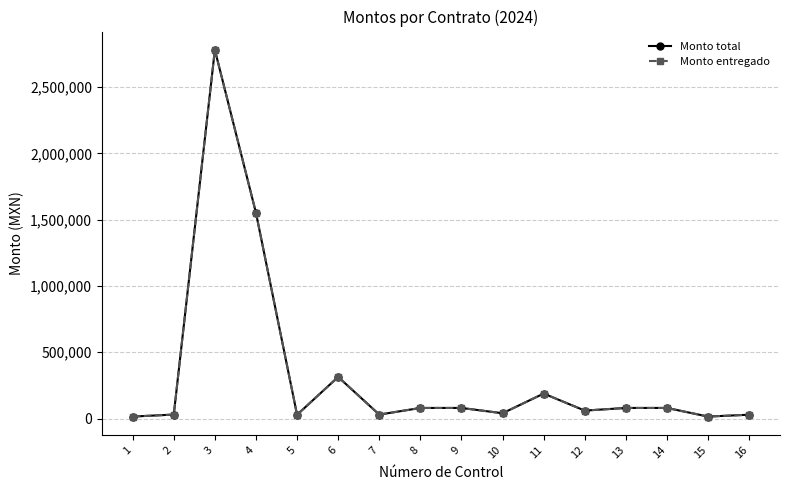

How many lines are shown in the chart?

2